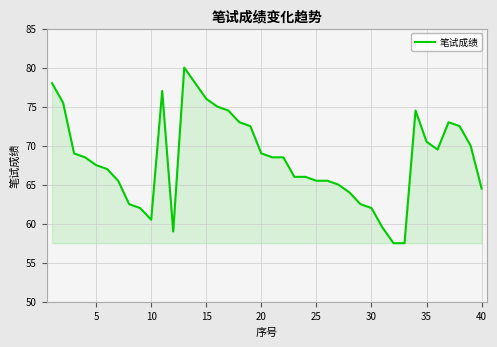

What is the smallest value displayed?

57.5